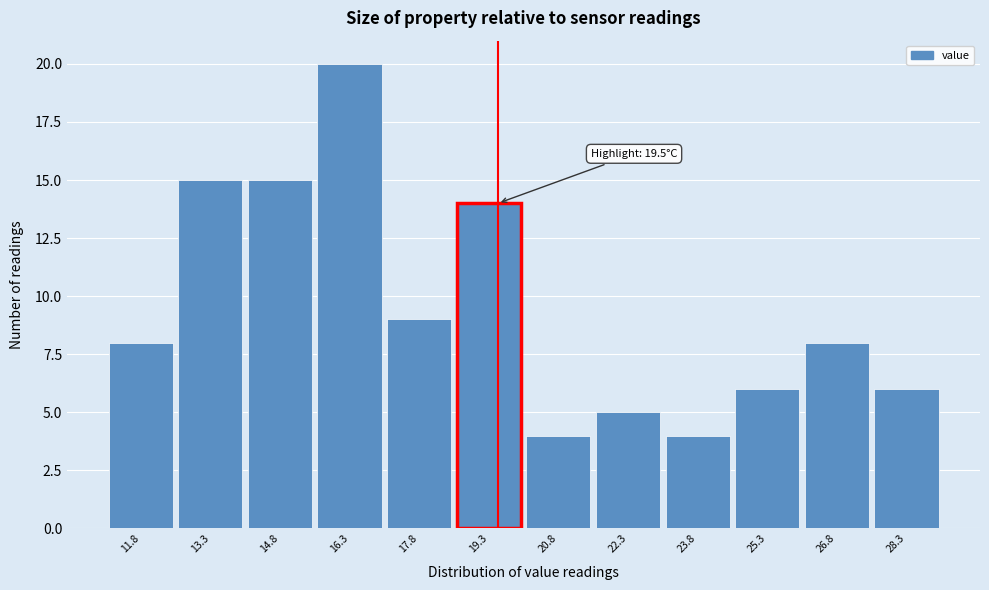

Which range on the x-axis has the tallest bar?

15.55 to 17.05